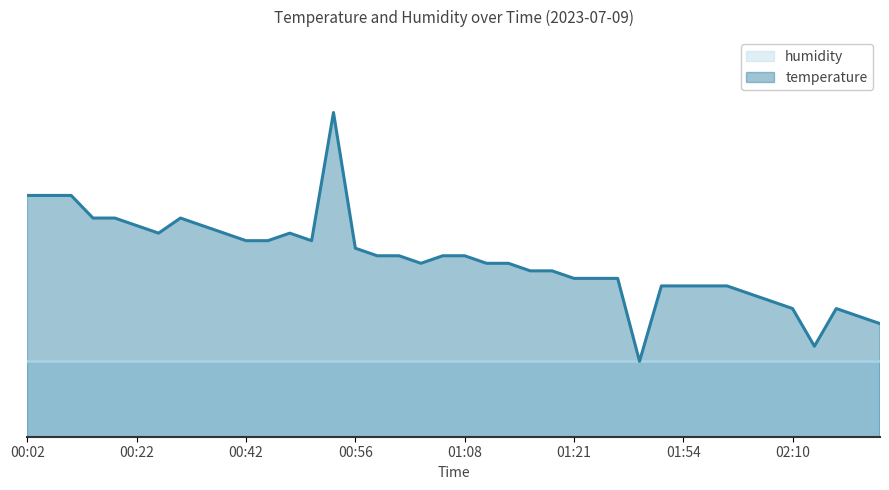

List the labels in order of value, largest first.

00:53, 00:02, 00:07, 00:09, 00:17, 00:19, 00:32, 00:22, 00:34, 00:27, 00:37, 00:47, 00:42, 00:44, 00:50, 00:56, 00:58, 01:01, 01:06, 01:08, 01:03, 01:11, 01:13, 01:16, 01:18, 01:21, 01:24, 01:26, 01:52, 01:54, 01:57, 02:02, 02:05, 02:07, 02:10, 02:17, 02:22, 02:32, 02:15, 01:36